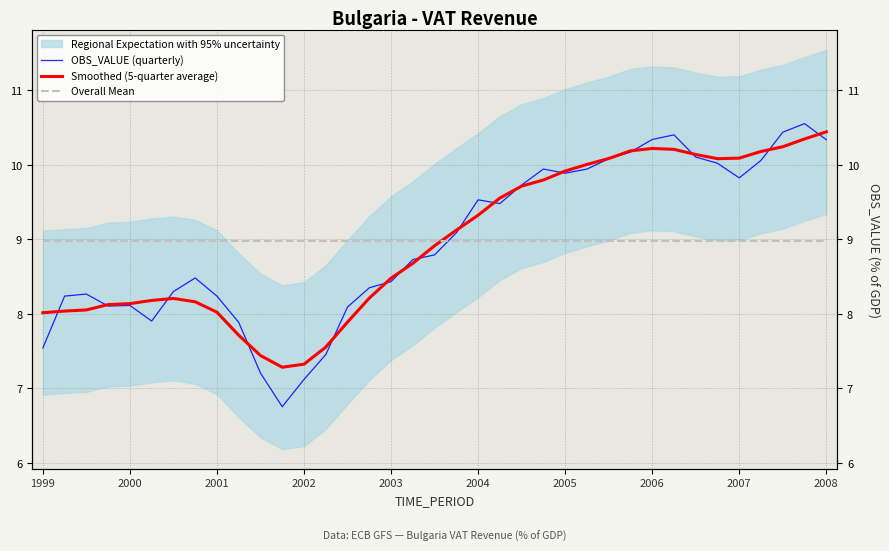

The Overall Mean series shows 9.0 at 25. True or false?

True